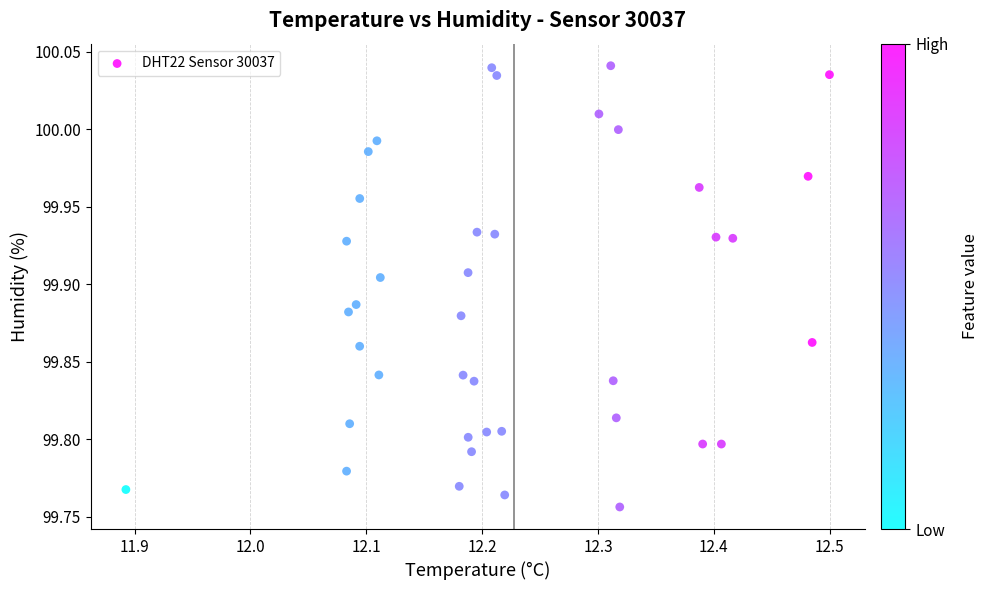

What is the range of Y values (max minus min)?

0.3